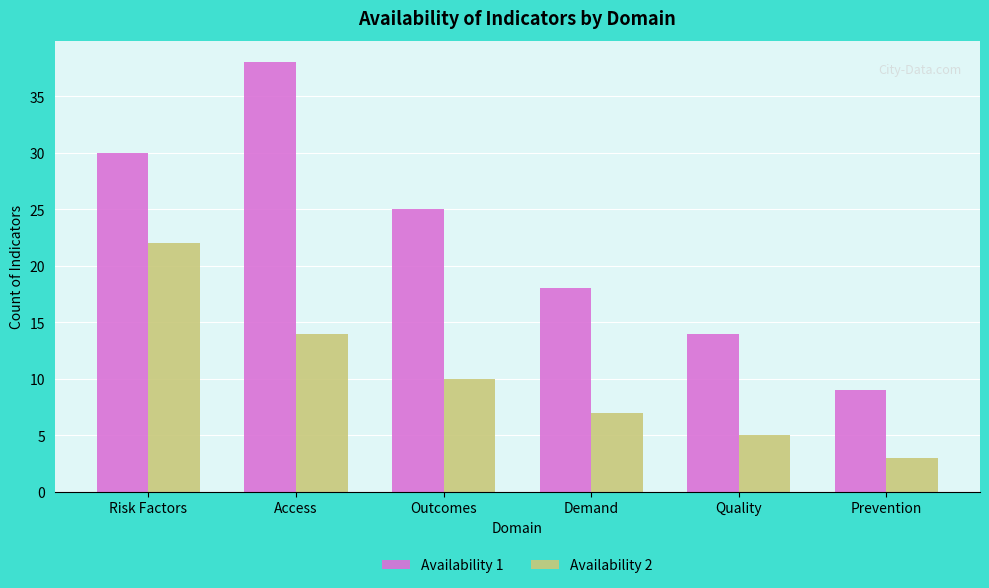

How many values in the Availability 2 series are below 10?

3